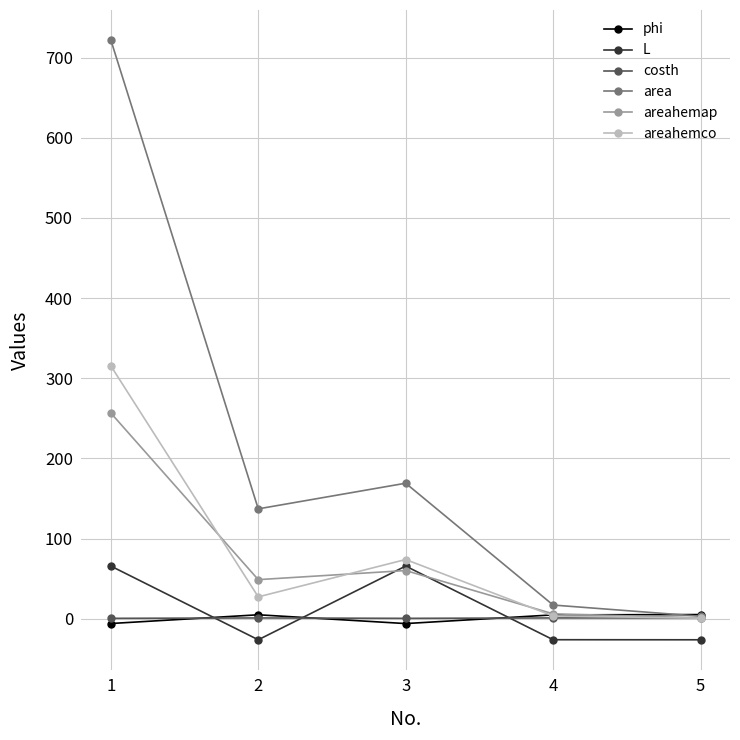

What is the difference between the maximum and minimum values in the phi series?

11.2